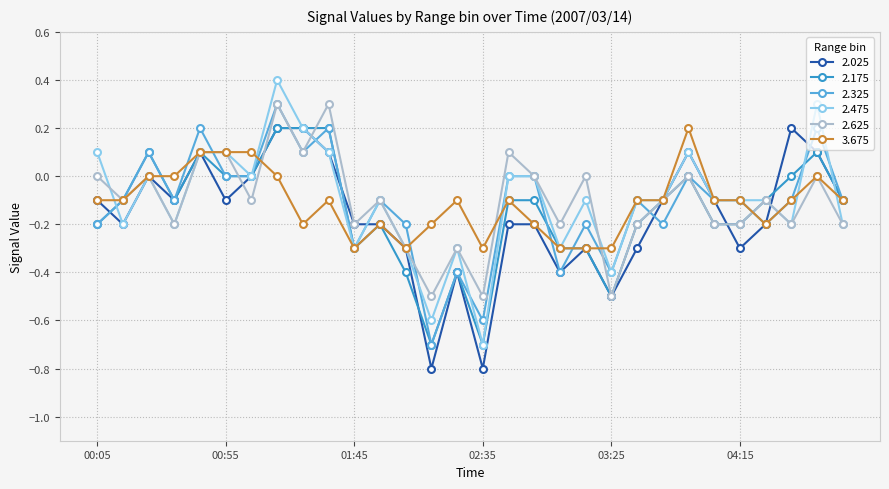

What is the minimum value shown in the chart?

-0.8